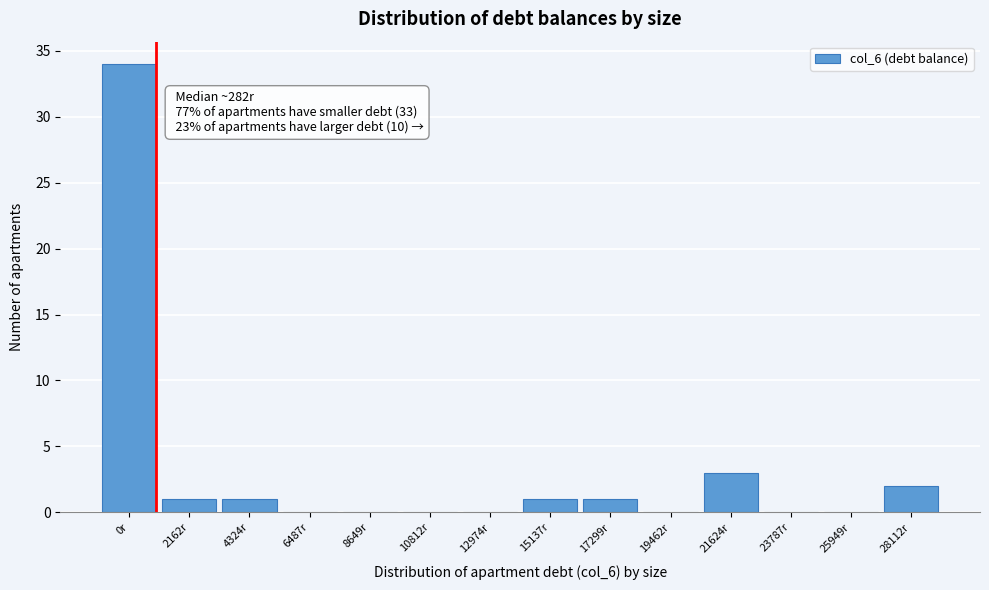

Reading left to right, extract all data points from this chart.

0r=34	2162r=1	4324r=1	6487r=0	8649r=0	10812r=0	12974r=0	15137r=1	17299r=1	19462r=0	21624r=3	23787r=0	25949r=0	28112r=2